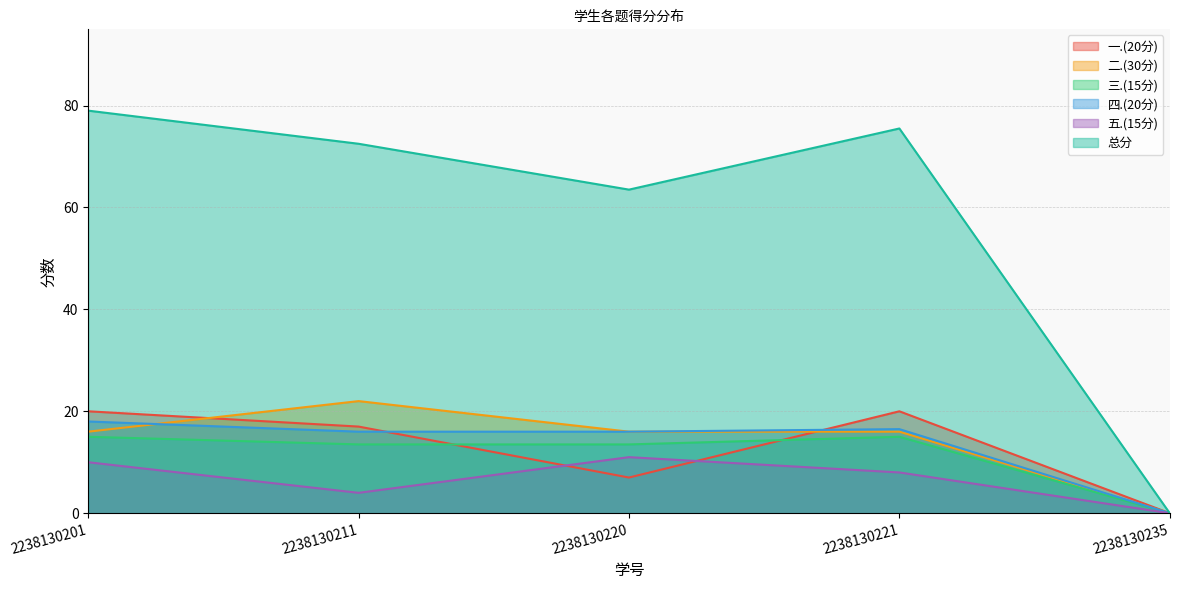

Reading right to left, what are all the values shown in this chart?

一.(20分): 0.0	20.0	7.0	17.0	20.0
二.(30分): 0.0	16.0	16.0	22.0	16.0
三.(15分): 0.0	15.0	13.5	13.5	15.0
四.(20分): 0.0	16.5	16.0	16.0	18.0
五.(15分): 0.0	8.0	11.0	4.0	10.0
总分: 0.0	75.5	63.5	72.5	79.0